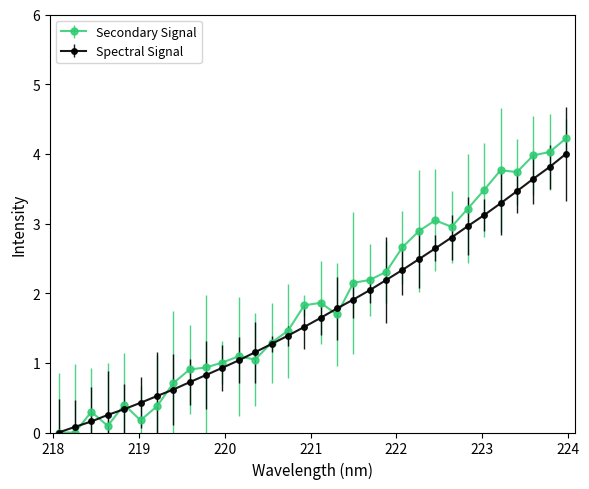

What is the value of the Secondary Signal point at the 13th from the left?

1.0